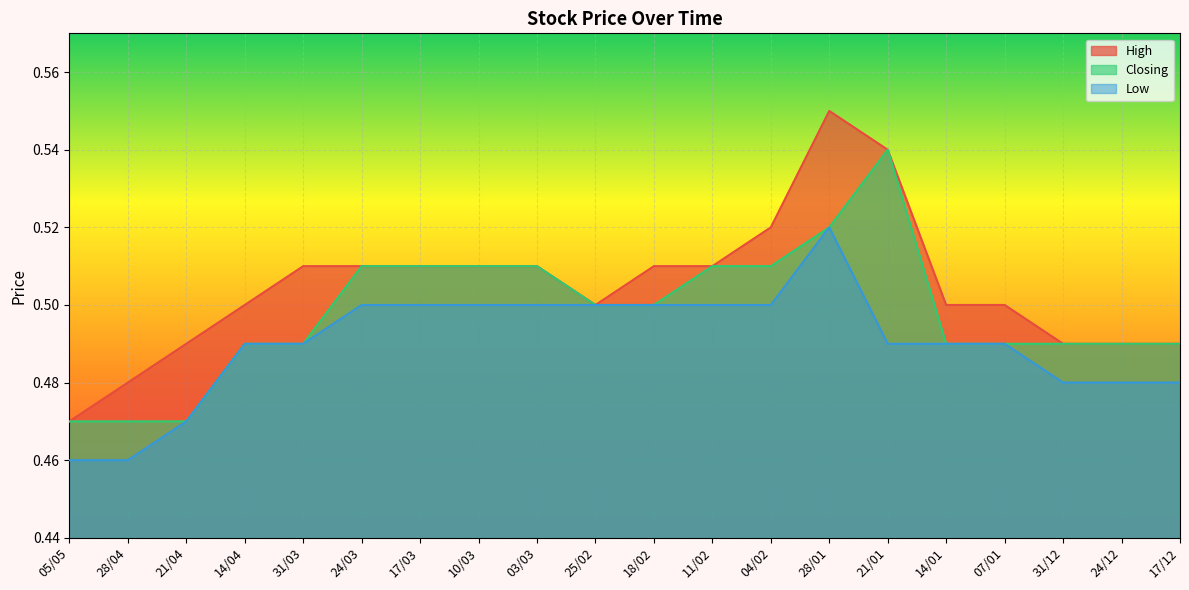

What position from the left is 10/03?

8